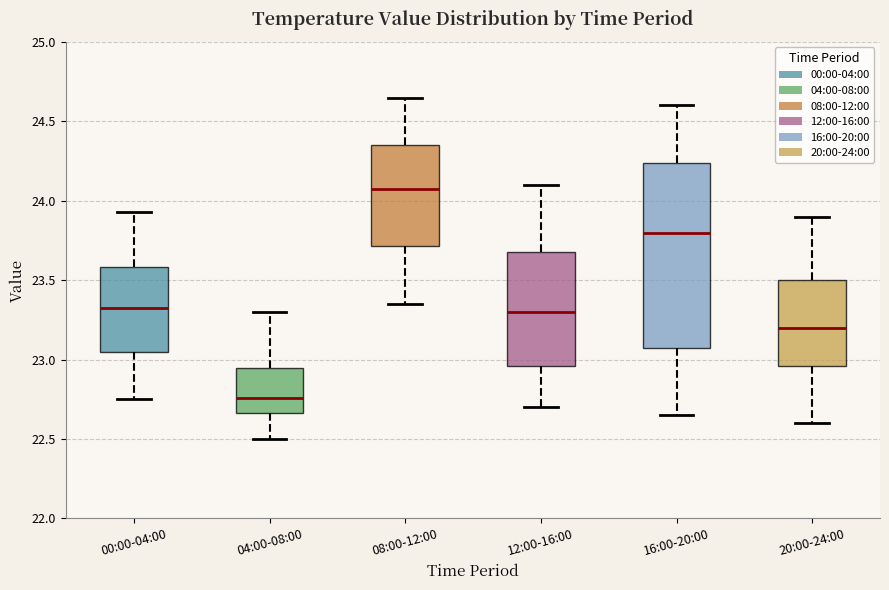

Comparing the boxes themselves (not the whiskers), which one is the tallest?

16:00-20:00